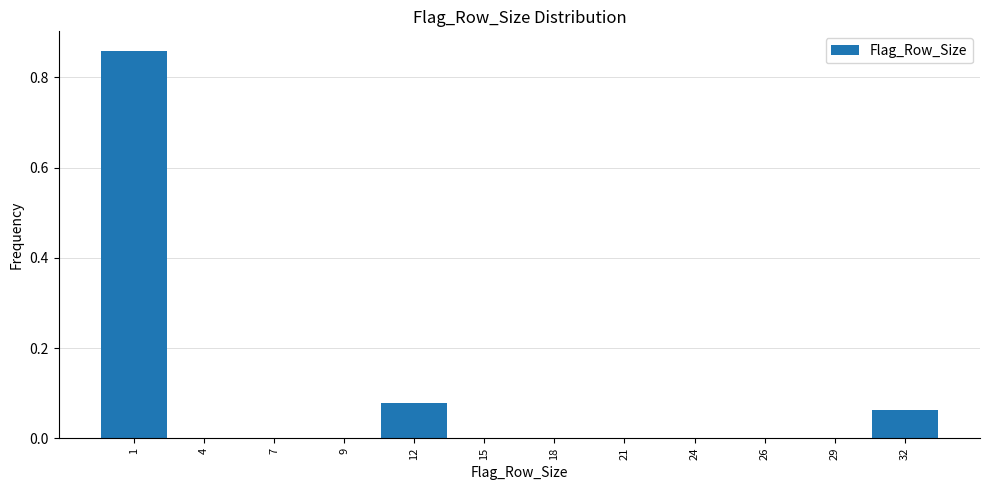

What is the change in value from 1 to 15?

-0.9